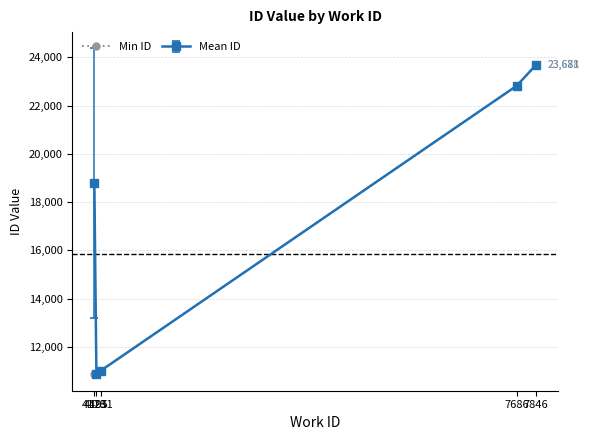

What is the smallest value displayed?

10862.0